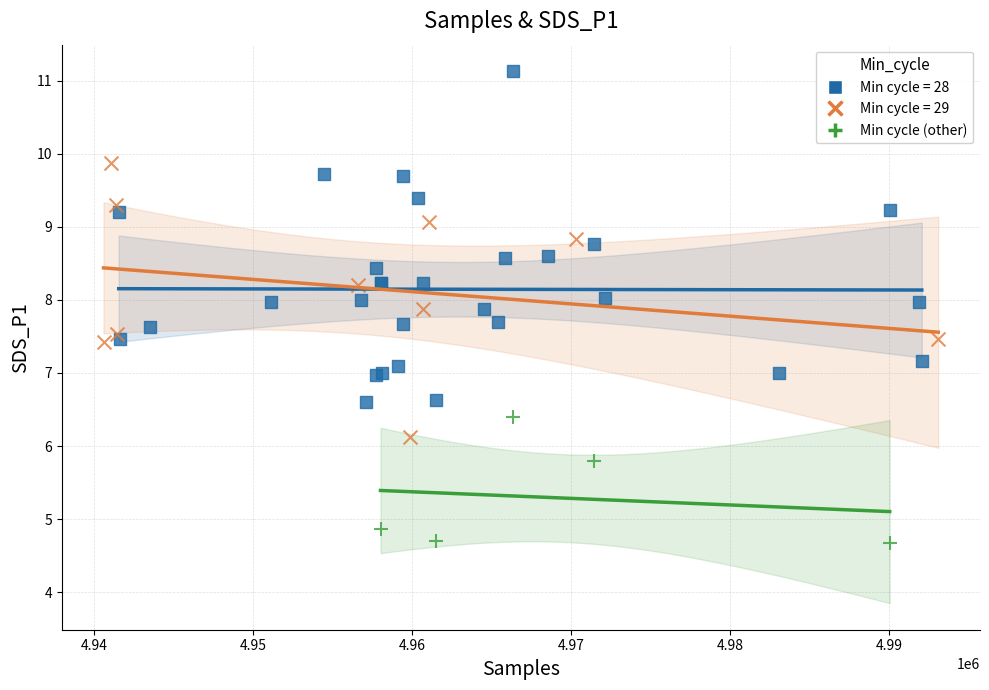

Which series has the largest Y range (max minus min)?

Min cycle = 28